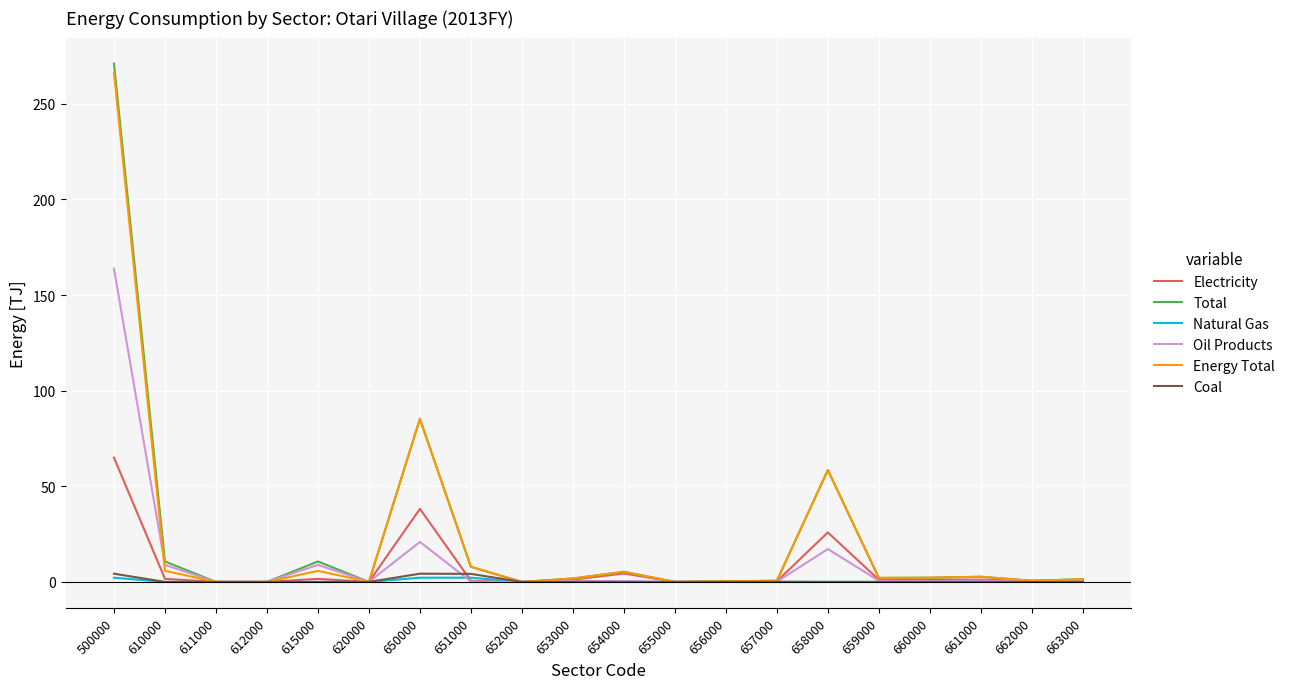

At which category is the sum across all series the highest?

500000